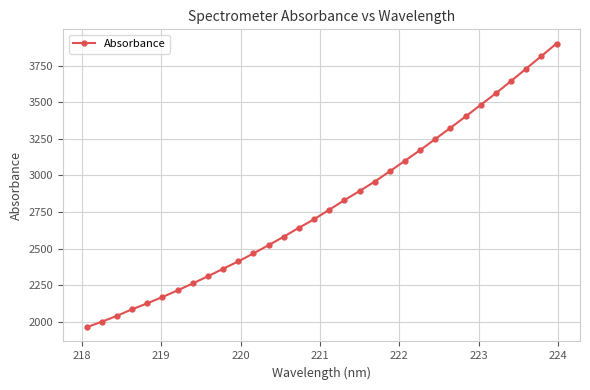

What is the average value?

2803.1